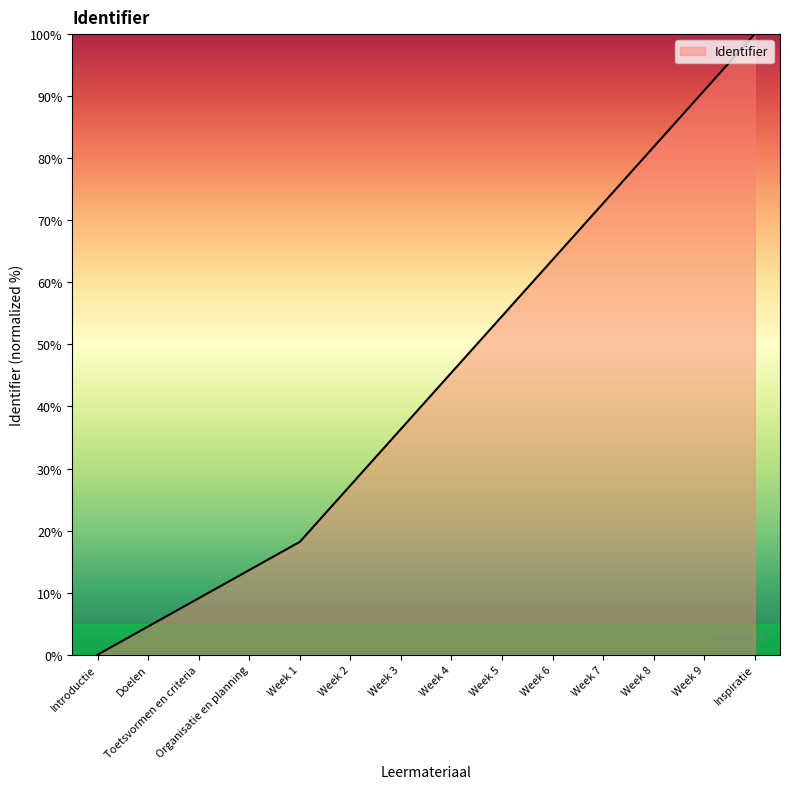

What is the sum of the values at Week 8 and Week 5?

136.4